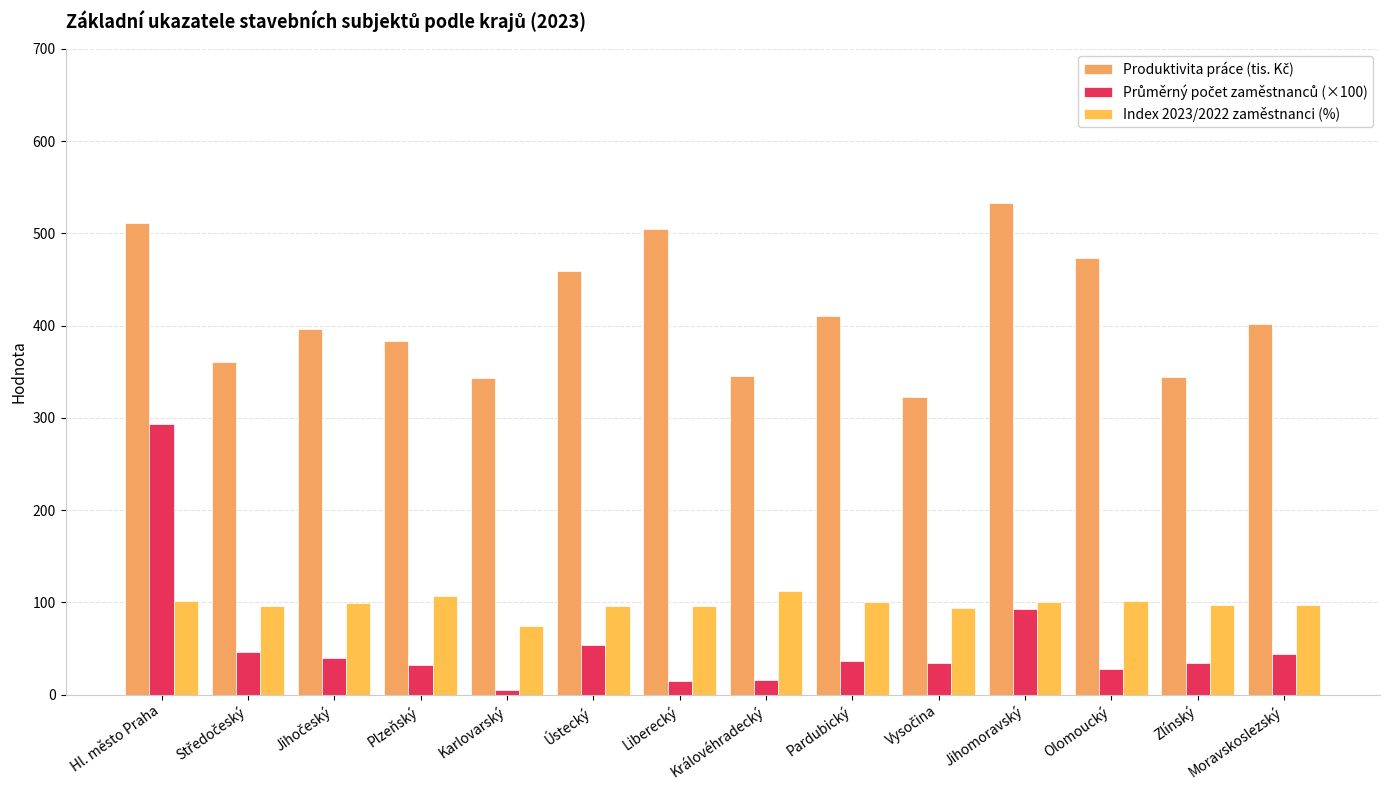

The value of Index 2023/2022 zaměstnanci (%) at Ústecký is 95.5. True or false?

True